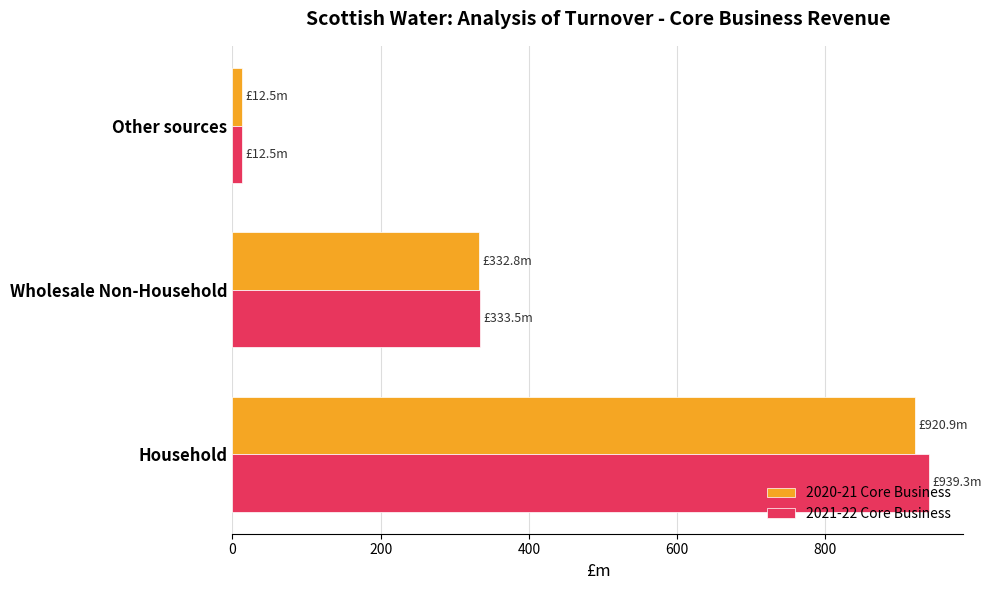

What is the highest value of the 2020-21 Core Business series?

920.9